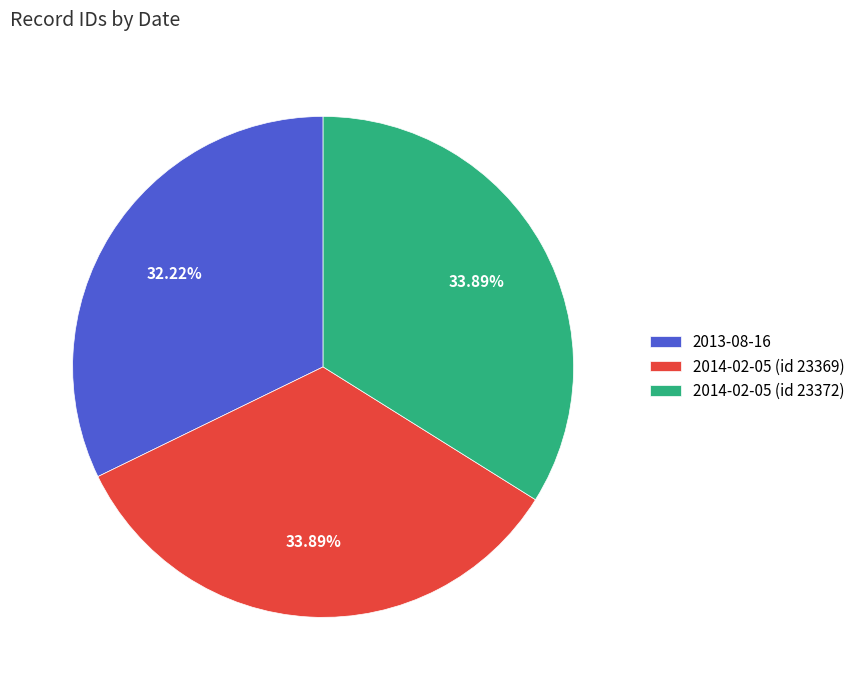

Is 2014-02-05 (id 23372) the majority of the pie?

No